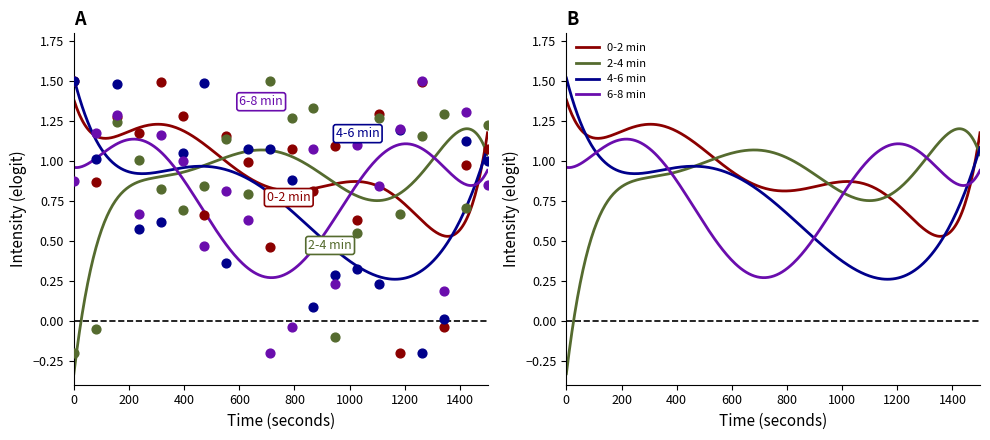

At which category is the sum across all series the highest?

4